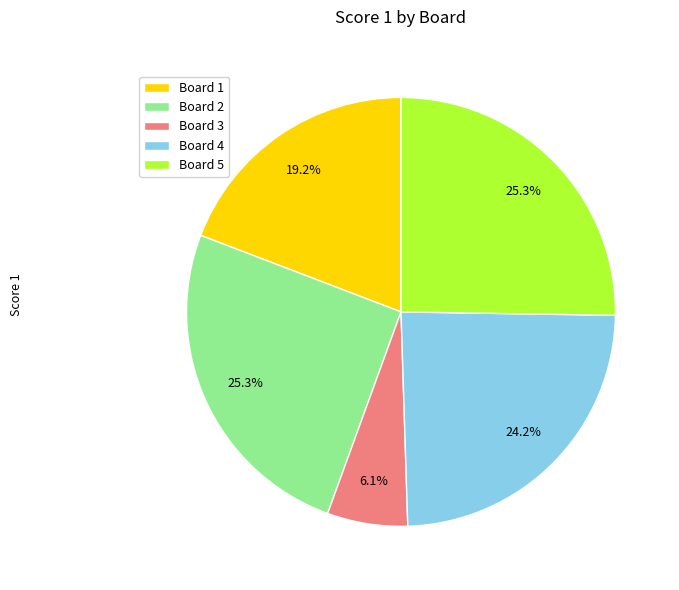

How many slices are in this pie chart?

5